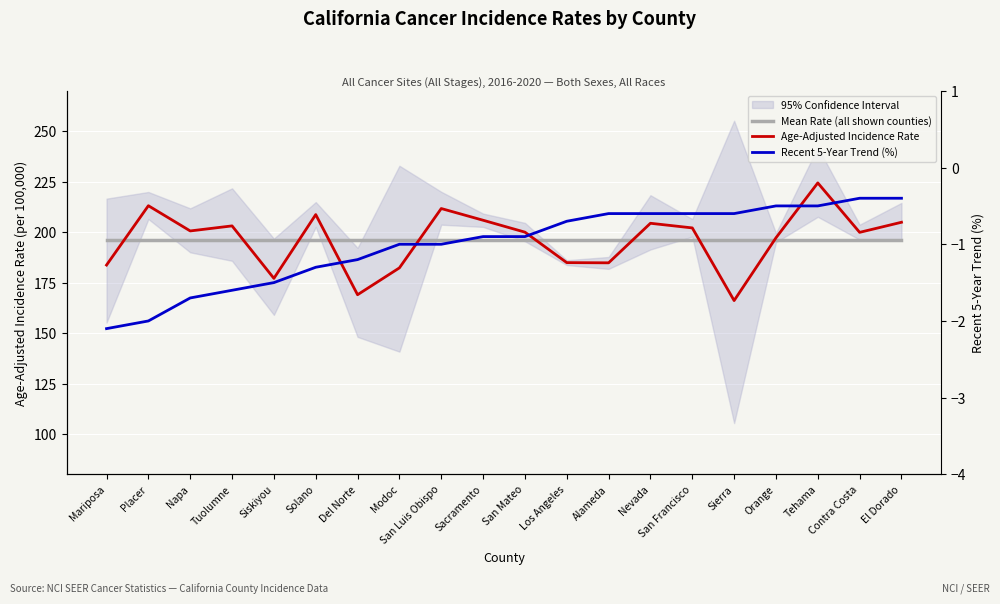

Which series changed the most between Solano and Tehama?

Age-Adjusted Incidence Rate